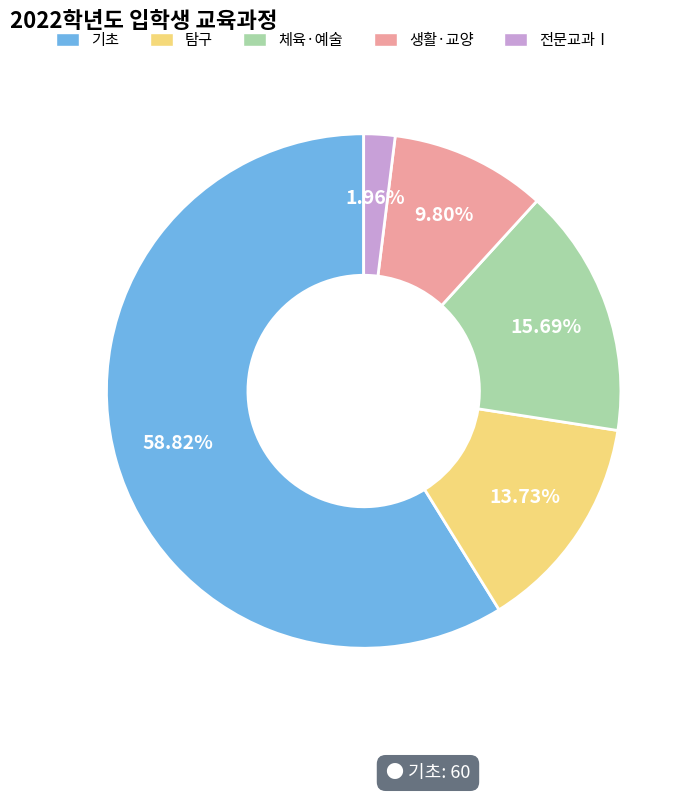

Rank the categories by value from highest to lowest.

기초, 체육·예술, 탐구, 생활·교양, 전문교과Ⅰ